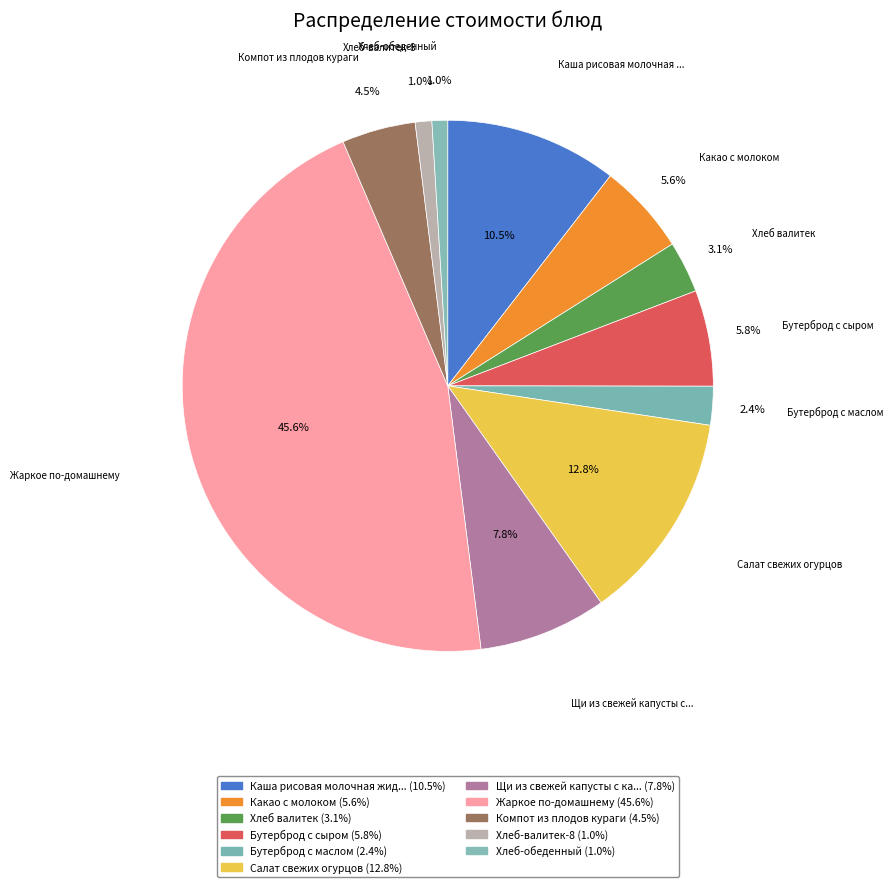

Count the number of slices in the pie.

11